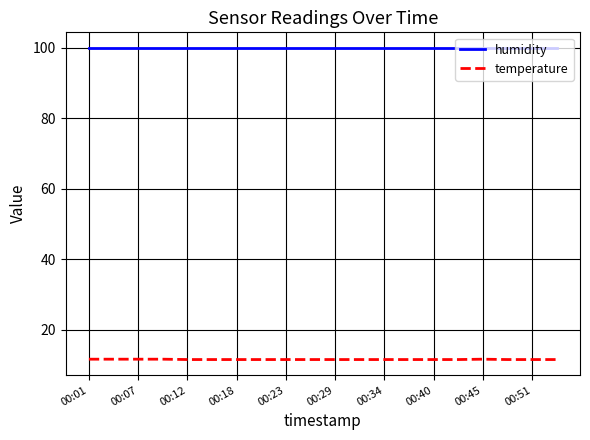

List the series in order of their peak value, lowest first.

temperature, humidity